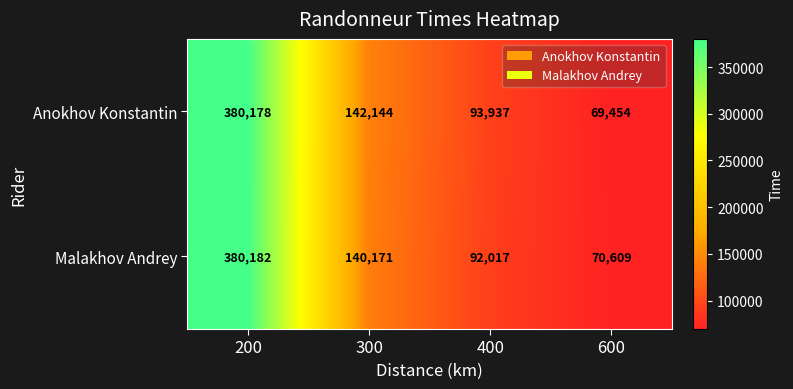

What is the sum of the Malakhov Andrey values at 400 and 300?

232188